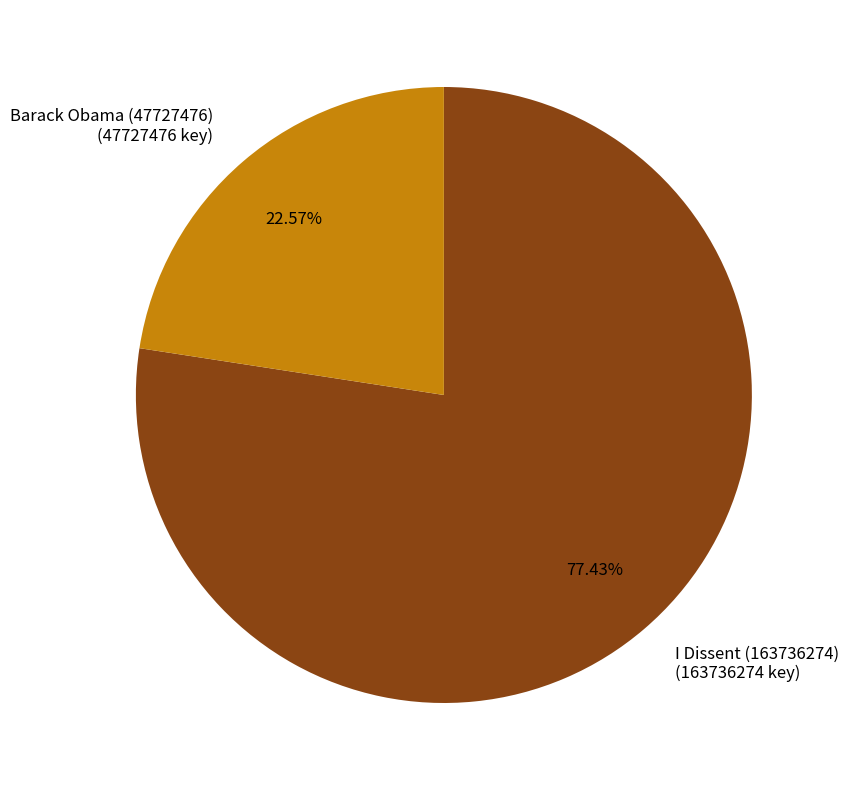

The I Dissent (163736274) slice represents 92% of the pie. True or false?

False